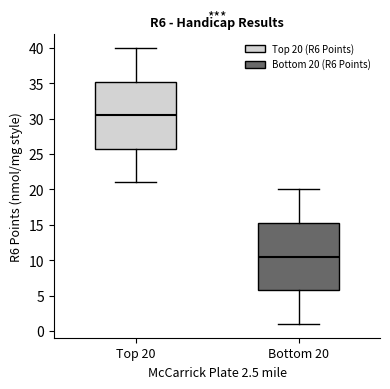

Which box's median line is the highest?

Top 20